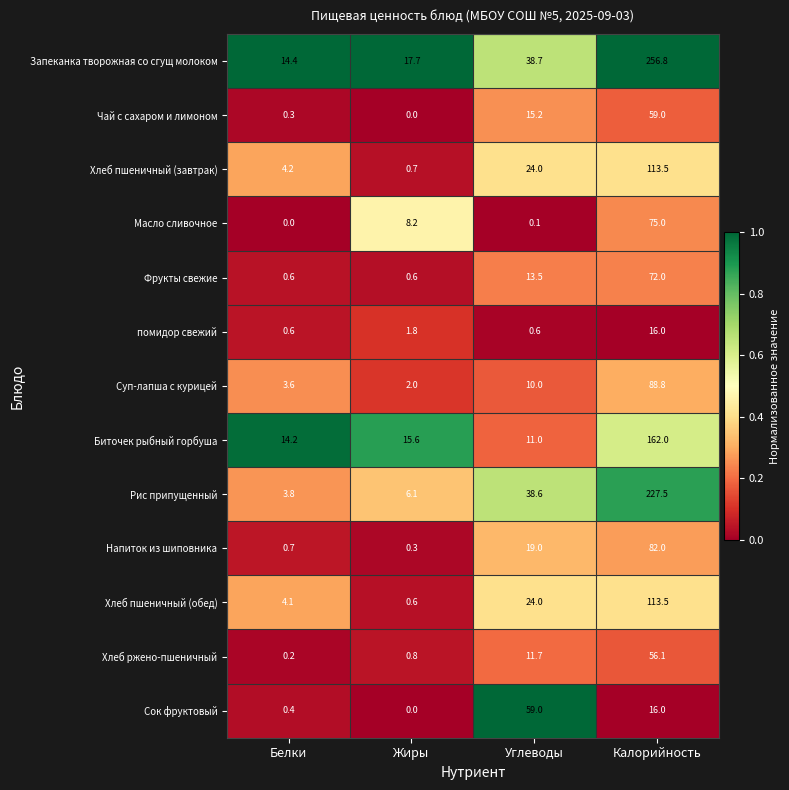

Rank the categories by Запеканка творожная со сгущ молоком value from lowest to highest.

Белки, Жиры, Углеводы, Калорийность